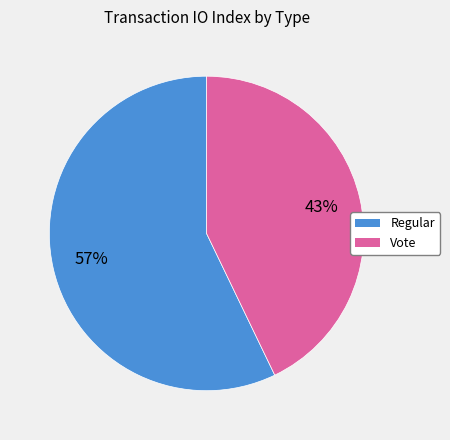

Does Regular represent more than half of the total?

Yes